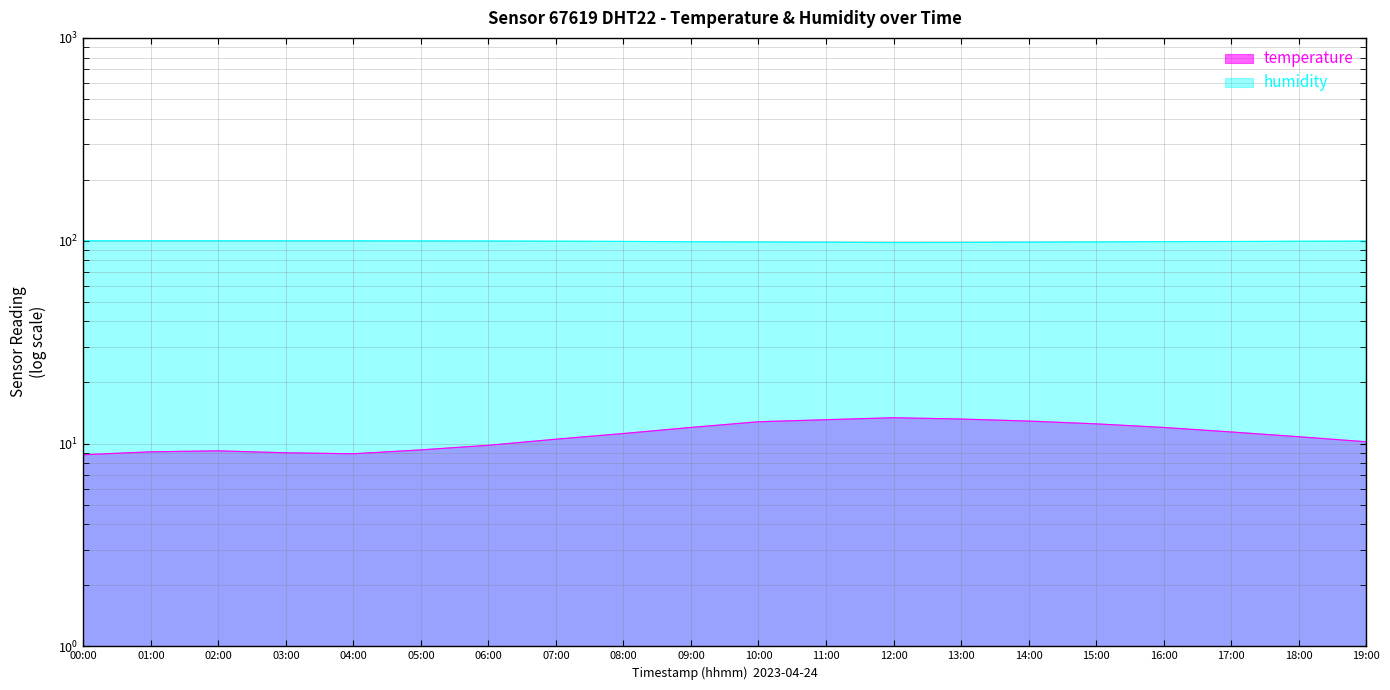

How many data points in humidity are less than 99?

8